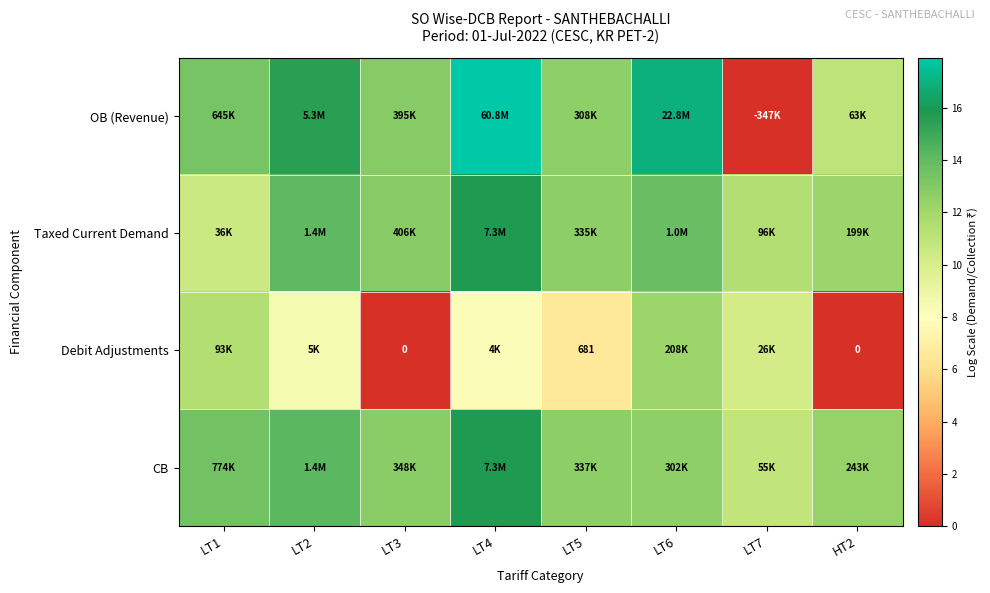

What value does the Debit Adjustments series have at LT7?

10.2